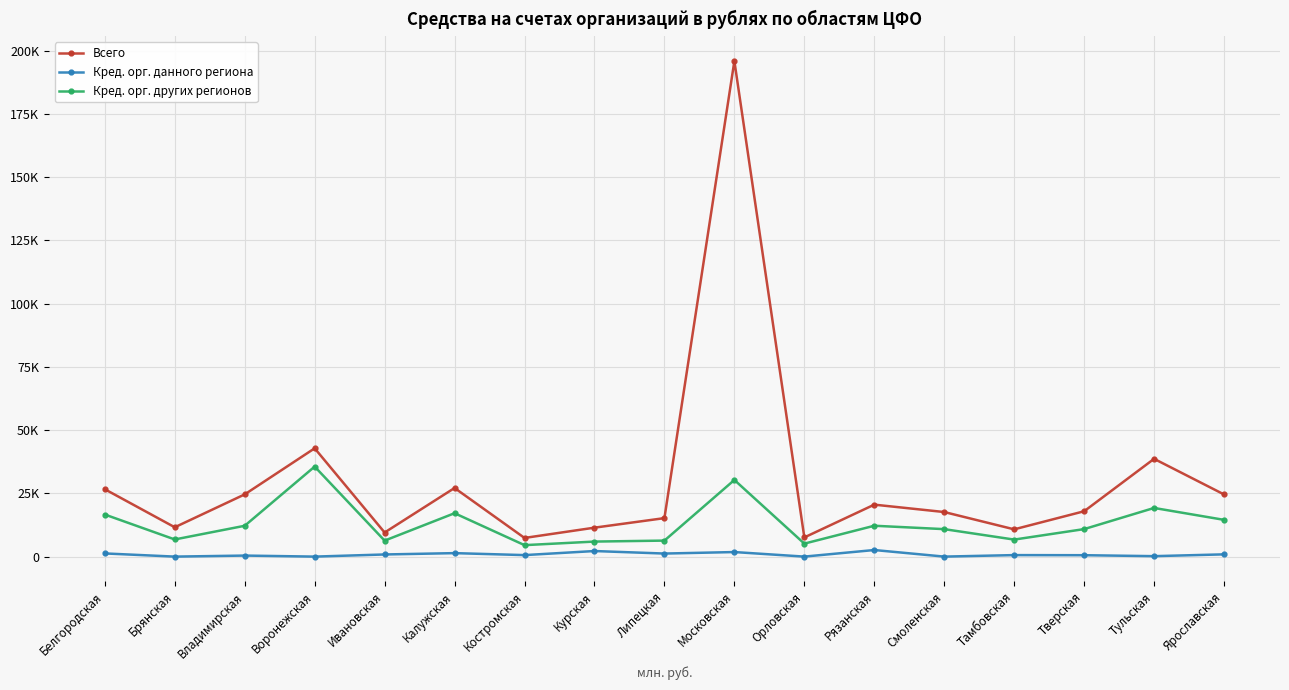

True or false: Кред. орг. других регионов and Всего intersect in this chart.

False